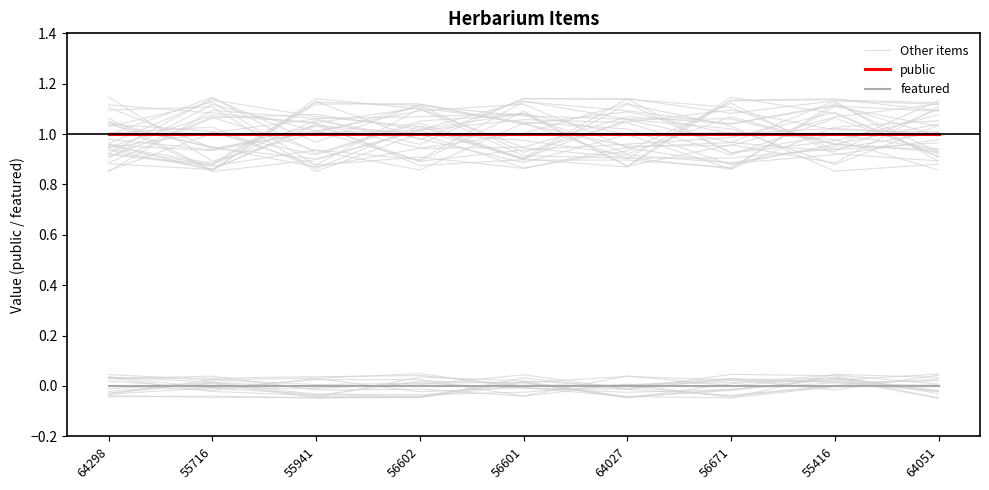

True or false: Other items has a value of 1.1 at 56671.

False